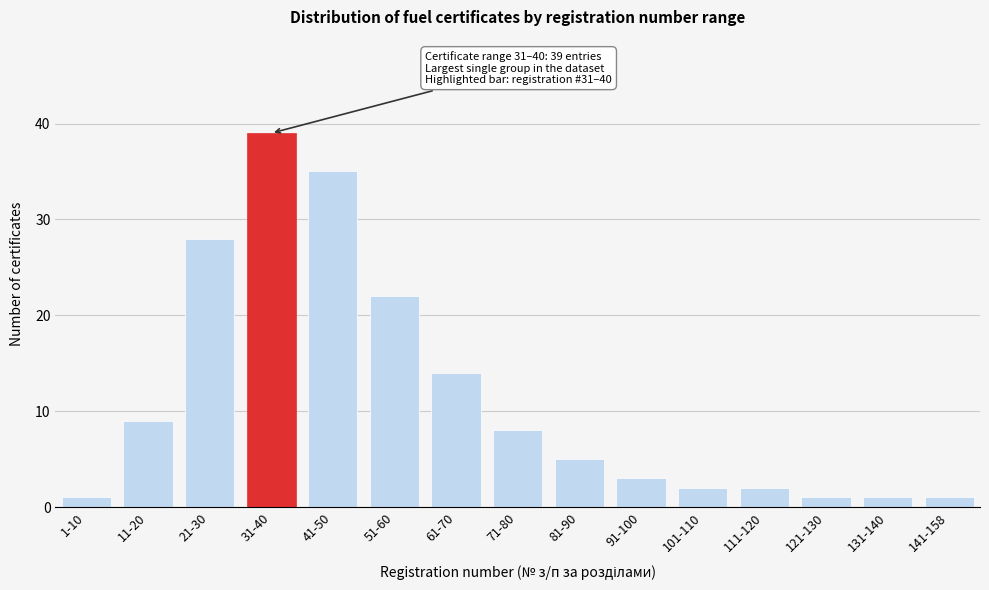

Reading left to right, list all the values displayed in this chart.

1-10=1	11-20=9	21-30=28	31-40=39	41-50=35	51-60=22	61-70=14	71-80=8	81-90=5	91-100=3	101-110=2	111-120=2	121-130=1	131-140=1	141-158=1